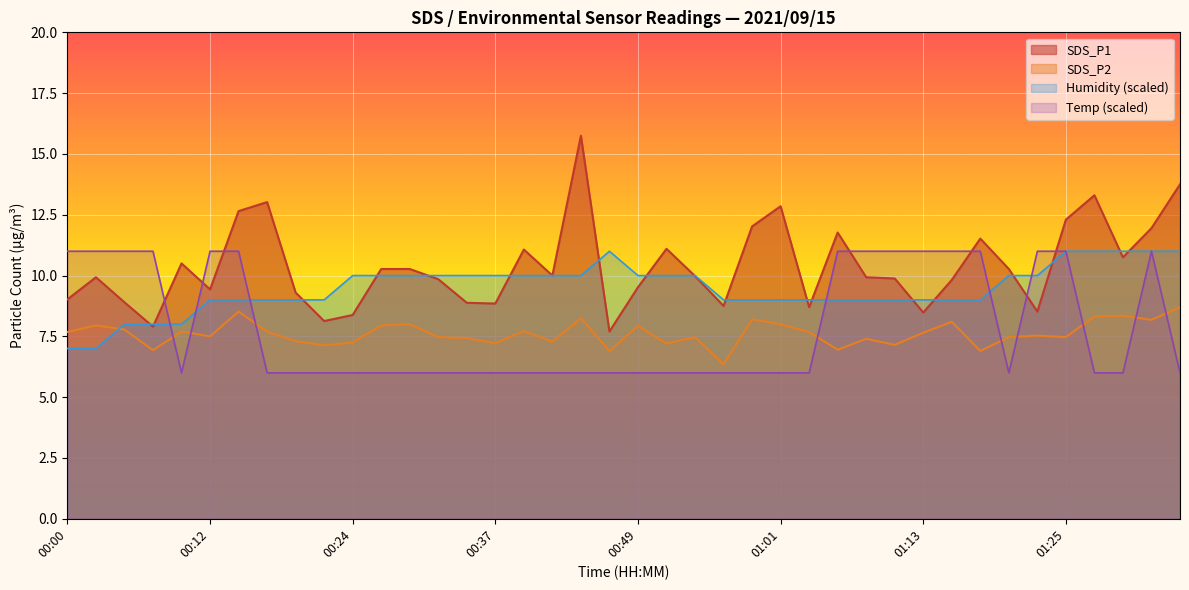

In SDS_P2, how many points are higher than both neighbors (excluding endpoints)?

13